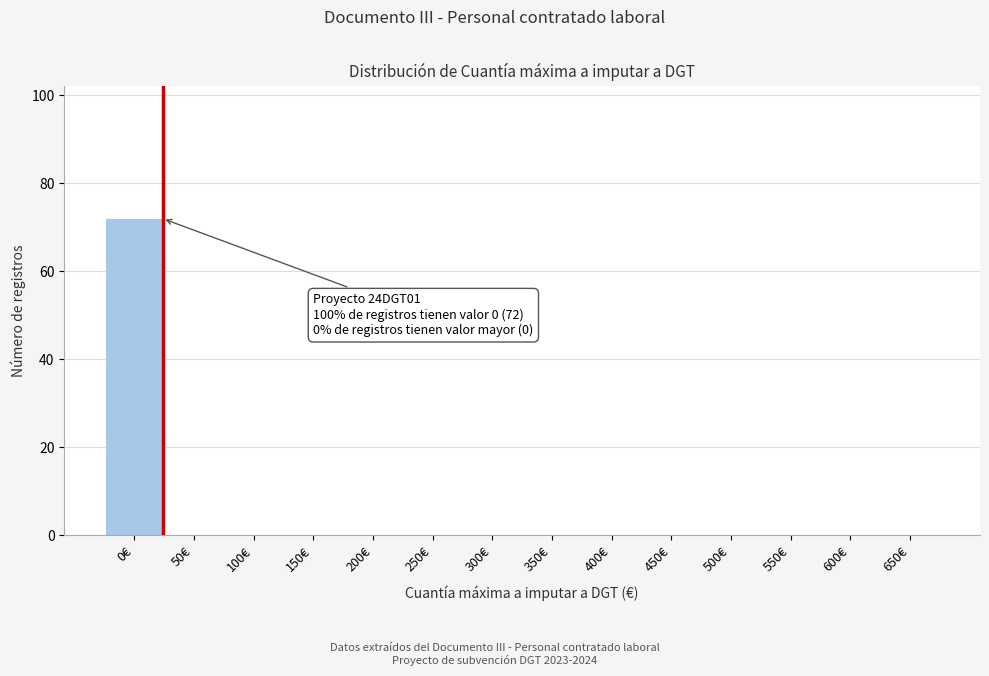

Reading left to right, list all the values displayed in this chart.

0€=72	50€=0	100€=0	150€=0	200€=0	250€=0	300€=0	350€=0	400€=0	450€=0	500€=0	550€=0	600€=0	650€=0